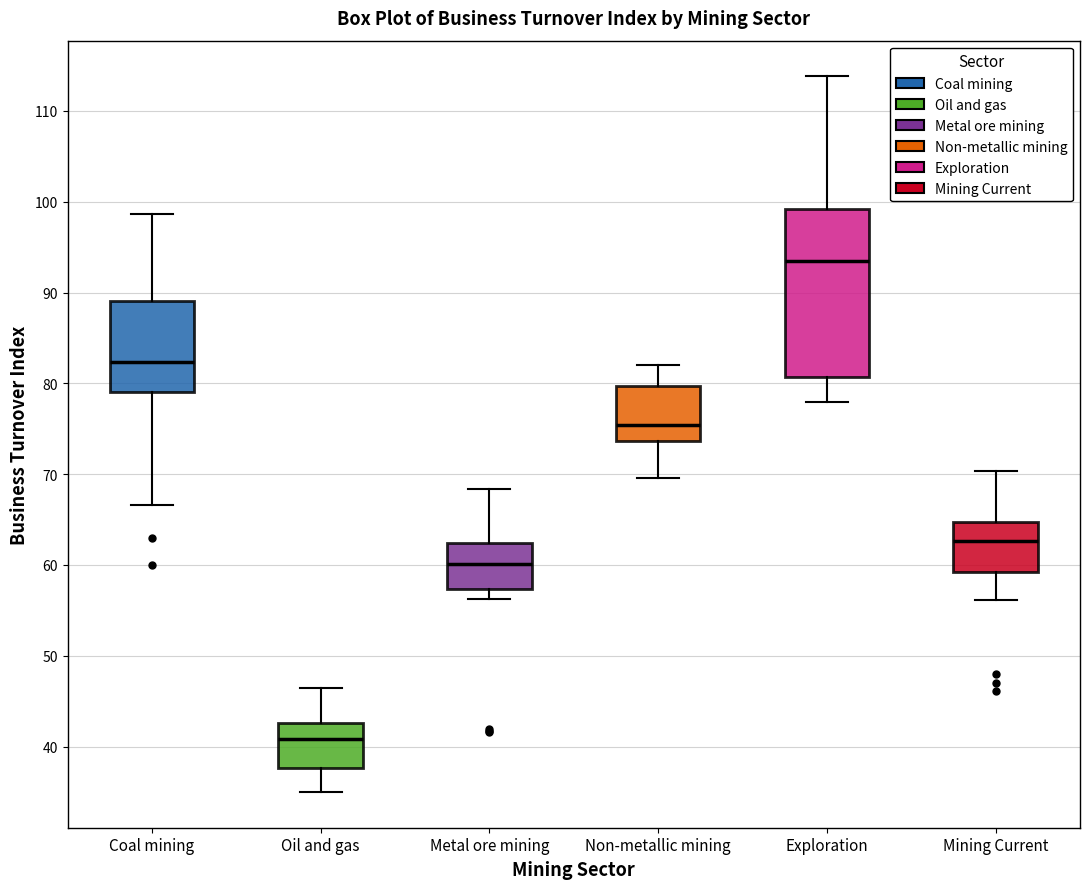

Where does the lower whisker of the box for Mining Current end on the y-axis? The values are not printed on the chart, so give them approximately, as read against the axis.

56